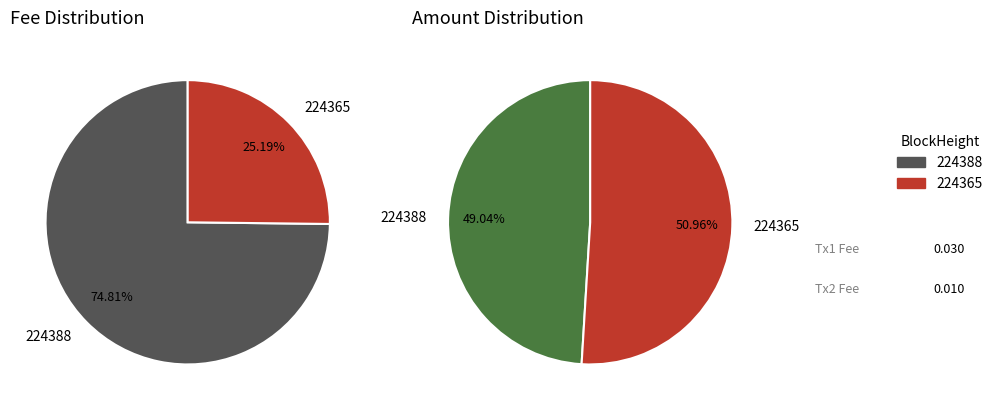

What is the total percentage of 224365 and 224388?

100.0%